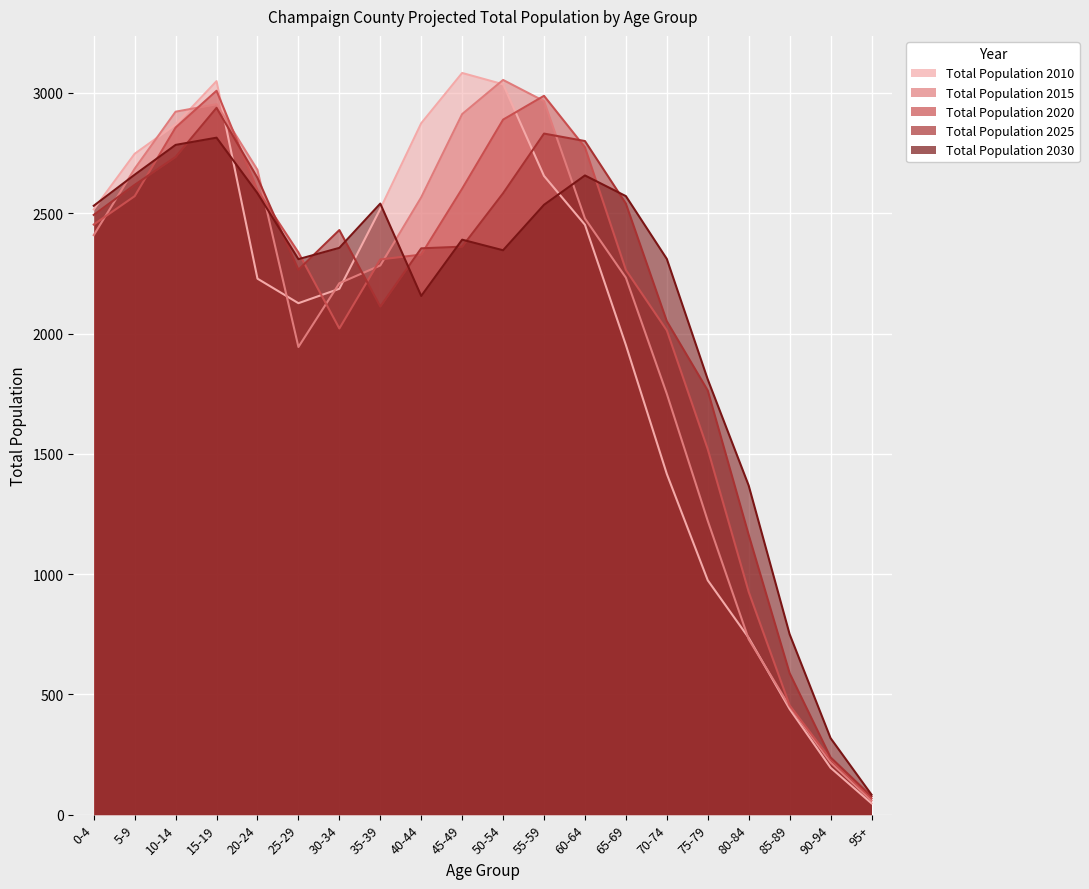

Reading left to right, extract all data points from this chart.

Total Population 2010: 2516	2747	2869	3049	2228	2126	2186	2518	2874	3083	3036	2655	2452	1952	1416	974	735	439	195	47
Total Population 2015: 2409	2685	2922	2953	2680	1944	2209	2283	2566	2912	3054	2966	2478	2232	1749	1221	729	450	217	58
Total Population 2020: 2453	2571	2856	3009	2596	2337	2021	2308	2328	2602	2889	2988	2774	2264	2013	1519	926	454	230	67
Total Population 2025: 2493	2618	2734	2938	2647	2265	2430	2112	2354	2361	2583	2831	2800	2540	2051	1763	1163	588	238	76
Total Population 2030: 2531	2660	2784	2814	2583	2309	2356	2540	2156	2390	2346	2535	2657	2571	2310	1809	1368	750	318	83